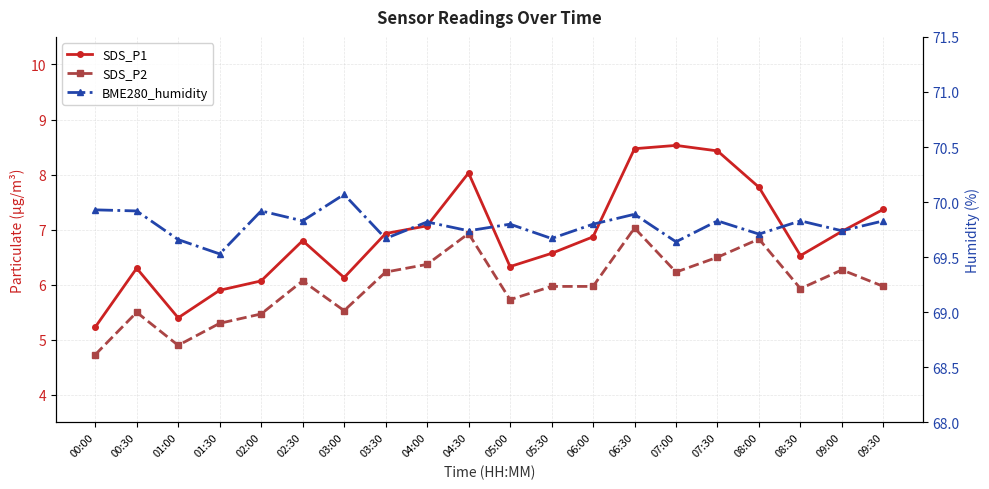

Between 00:30 and 04:00, which series saw the biggest shift?

SDS_P2